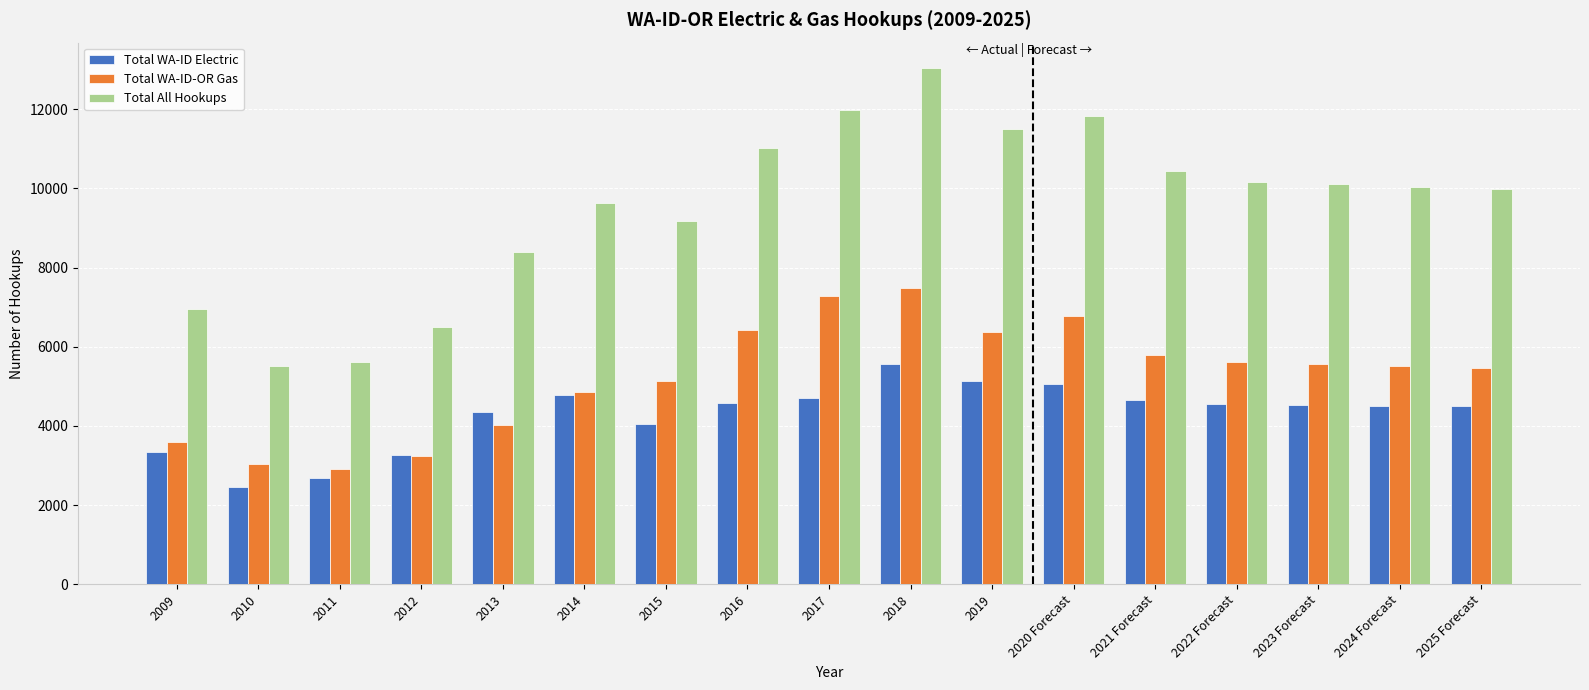

What is the average value of the Total WA-ID-OR Gas series?

5241.2